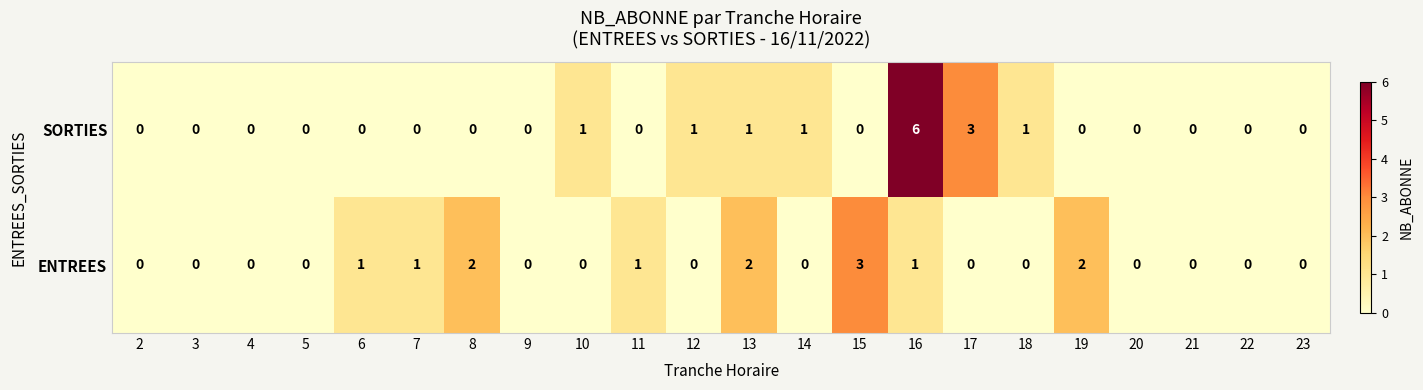

What is the maximum value shown in the chart?

6